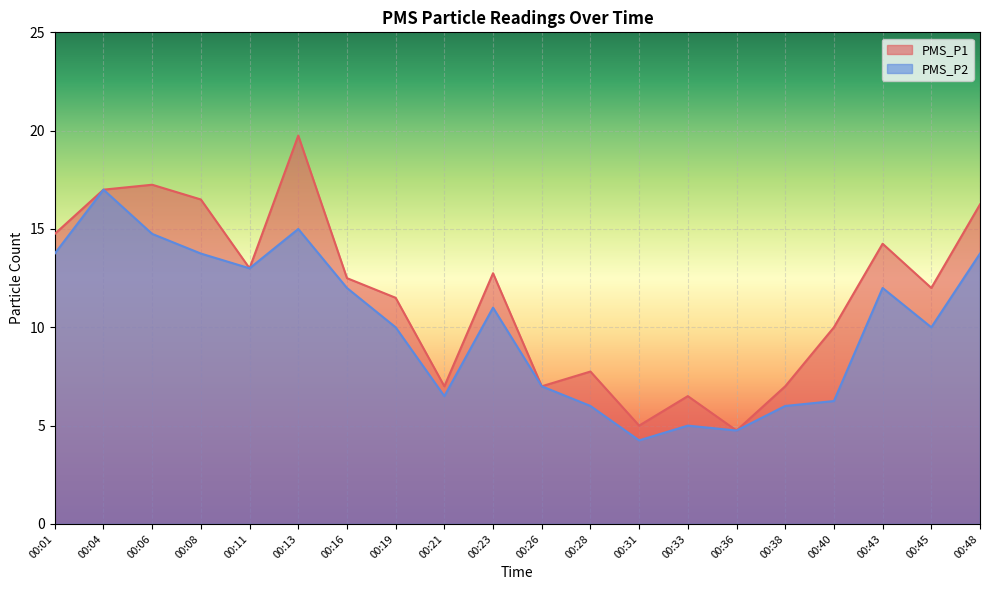

What are all the series names shown in the legend?

PMS_P1, PMS_P2